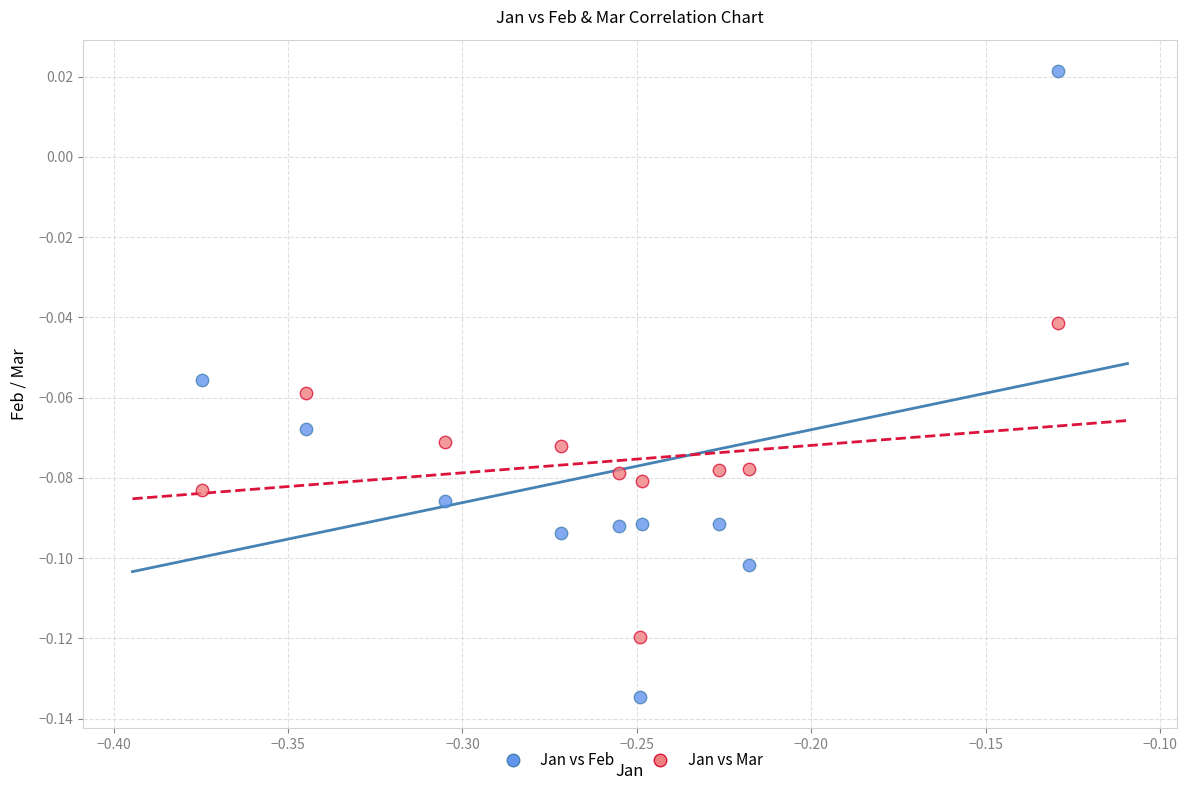

Which series reaches the minimum Y coordinate?

Jan vs Feb